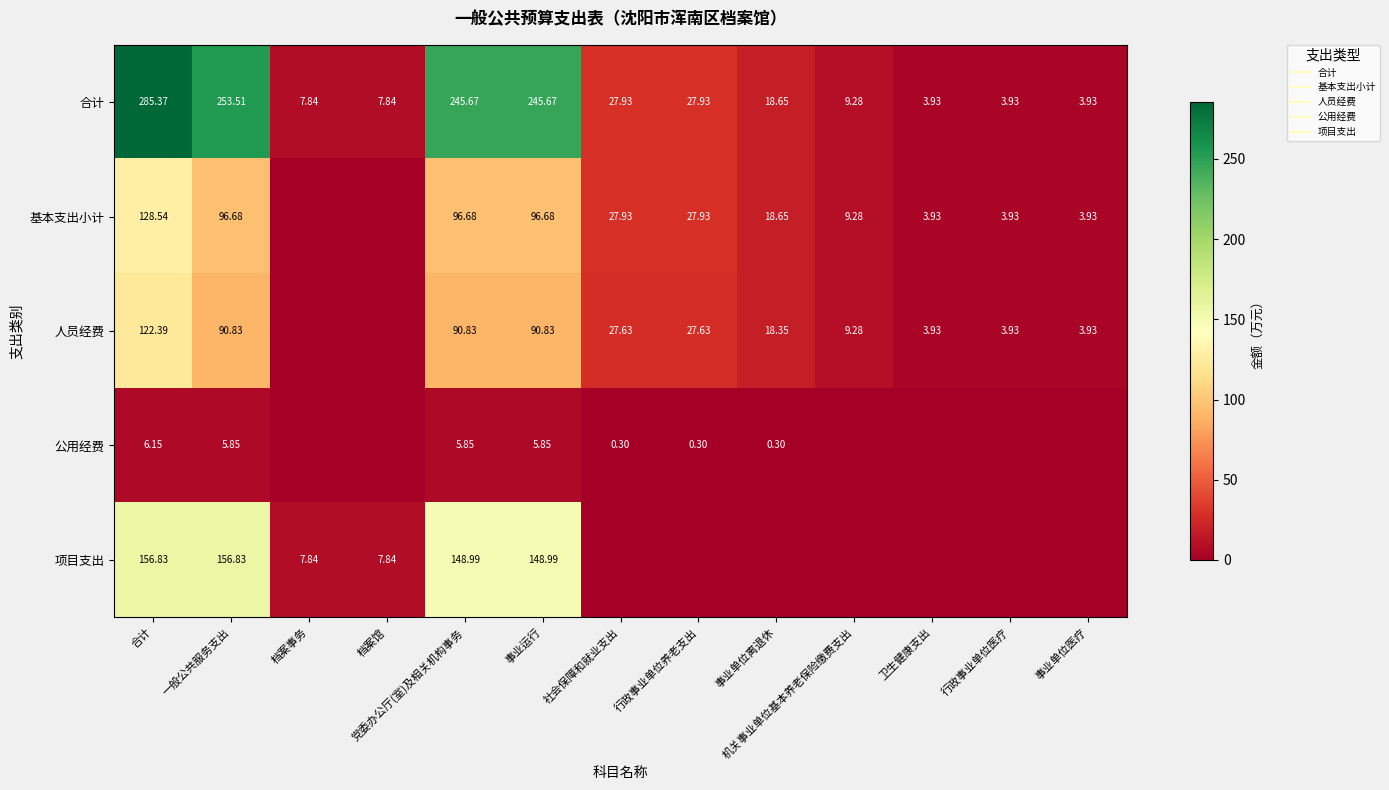

Rank the series at 行政事业单位养老支出 from lowest to highest value.

项目支出, 公用经费, 人员经费, 合计, 基本支出小计